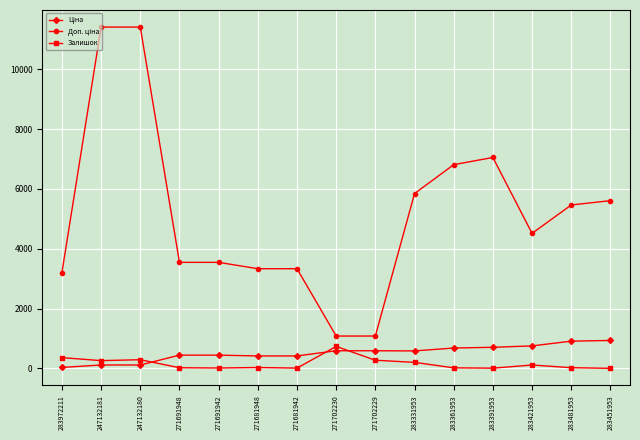

What is the greatest value displayed?

11410.0